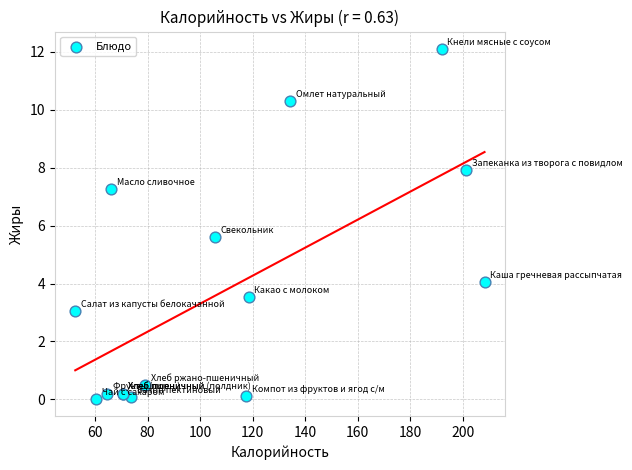

What Y value in the scatter plot is closest to 6?

5.6